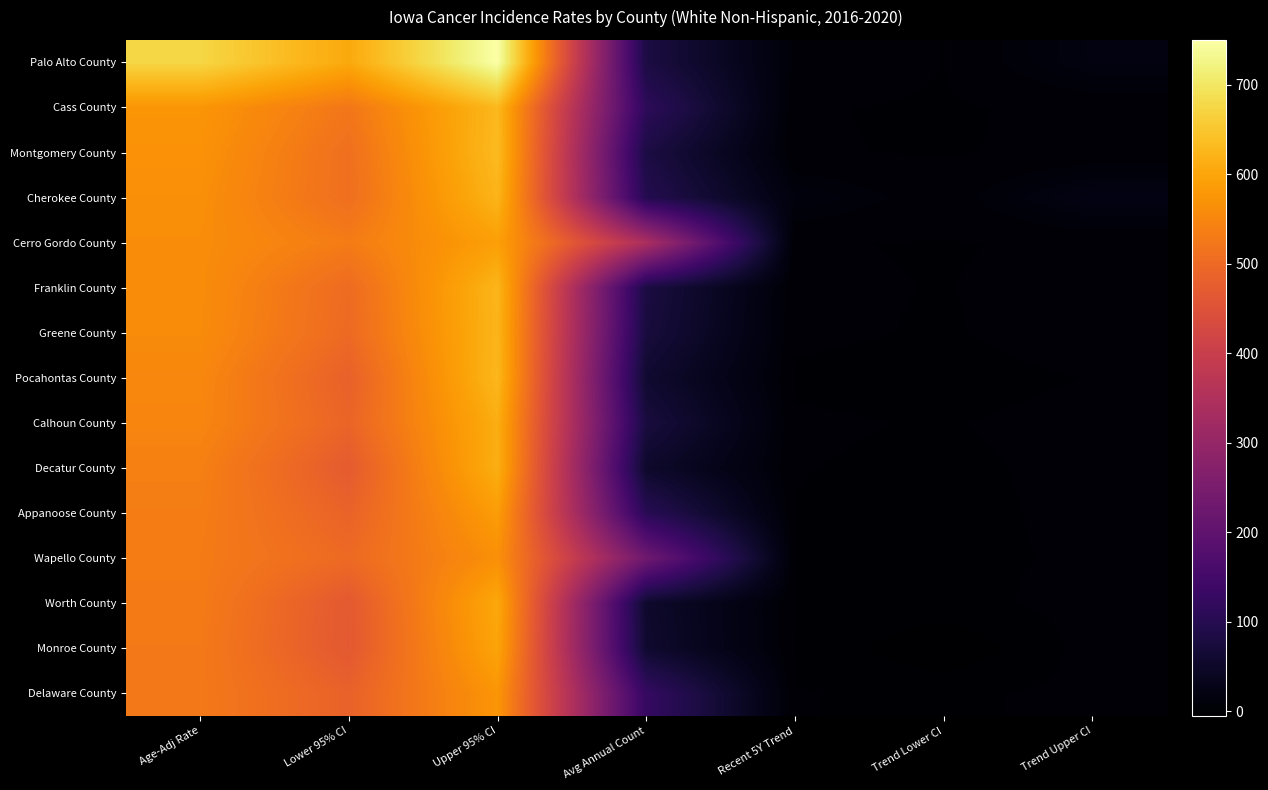

Reading left to right, what are all the values shown in this chart?

Palo Alto County: Age-Adj Rate=674.2	Lower 95% CI=604.8	Upper 95% CI=749.9	Avg Annual Count=81.0	Recent 5Y Trend=5.2	Trend Lower CI=0.5	Trend Upper CI=16.0
Cass County: Age-Adj Rate=574.2	Lower 95% CI=523.6	Upper 95% CI=628.9	Avg Annual Count=112.0	Recent 5Y Trend=0.9	Trend Lower CI=0.1	Trend Upper CI=1.7
Montgomery County: Age-Adj Rate=568.9	Lower 95% CI=510.5	Upper 95% CI=632.8	Avg Annual Count=81.0	Recent 5Y Trend=0.9	Trend Lower CI=0.3	Trend Upper CI=1.5
Cherokee County: Age-Adj Rate=563.8	Lower 95% CI=509.5	Upper 95% CI=622.9	Avg Annual Count=97.0	Recent 5Y Trend=12.9	Trend Lower CI=2.7	Trend Upper CI=20.5
Cerro Gordo County: Age-Adj Rate=560.6	Lower 95% CI=532.2	Upper 95% CI=590.2	Avg Annual Count=342.0	Recent 5Y Trend=0.8	Trend Lower CI=0.4	Trend Upper CI=1.1
Franklin County: Age-Adj Rate=560.4	Lower 95% CI=501.9	Upper 95% CI=624.8	Avg Annual Count=80.0	Recent 5Y Trend=1.1	Trend Lower CI=0.5	Trend Upper CI=1.7
Greene County: Age-Adj Rate=558.8	Lower 95% CI=499.5	Upper 95% CI=624.0	Avg Annual Count=75.0	Recent 5Y Trend=1.2	Trend Lower CI=0.3	Trend Upper CI=2.2
Pocahontas County: Age-Adj Rate=550.8	Lower 95% CI=482.7	Upper 95% CI=627.2	Avg Annual Count=58.0	Recent 5Y Trend=0.1	Trend Lower CI=-0.5	Trend Upper CI=0.7
Calhoun County: Age-Adj Rate=548.0	Lower 95% CI=489.6	Upper 95% CI=612.1	Avg Annual Count=76.0	Recent 5Y Trend=1.0	Trend Lower CI=0.4	Trend Upper CI=1.6
Decatur County: Age-Adj Rate=538.8	Lower 95% CI=471.3	Upper 95% CI=613.8	Avg Annual Count=53.0	Recent 5Y Trend=0.7	Trend Lower CI=0.0	Trend Upper CI=1.4
Appanoose County: Age-Adj Rate=534.3	Lower 95% CI=486.6	Upper 95% CI=586.1	Avg Annual Count=104.0	Recent 5Y Trend=0.5	Trend Lower CI=-0.2	Trend Upper CI=1.3
Wapello County: Age-Adj Rate=531.7	Lower 95% CI=499.9	Upper 95% CI=565.3	Avg Annual Count=230.0	Recent 5Y Trend=0.5	Trend Lower CI=0.1	Trend Upper CI=0.9
Worth County: Age-Adj Rate=531.5	Lower 95% CI=466.7	Upper 95% CI=603.7	Avg Annual Count=54.0	Recent 5Y Trend=0.6	Trend Lower CI=-0.3	Trend Upper CI=1.6
Monroe County: Age-Adj Rate=528.4	Lower 95% CI=466.0	Upper 95% CI=597.6	Avg Annual Count=57.0	Recent 5Y Trend=0.3	Trend Lower CI=-5.3	Trend Upper CI=2.0
Delaware County: Age-Adj Rate=527.8	Lower 95% CI=484.6	Upper 95% CI=574.1	Avg Annual Count=125.0	Recent 5Y Trend=0.7	Trend Lower CI=0.1	Trend Upper CI=1.3